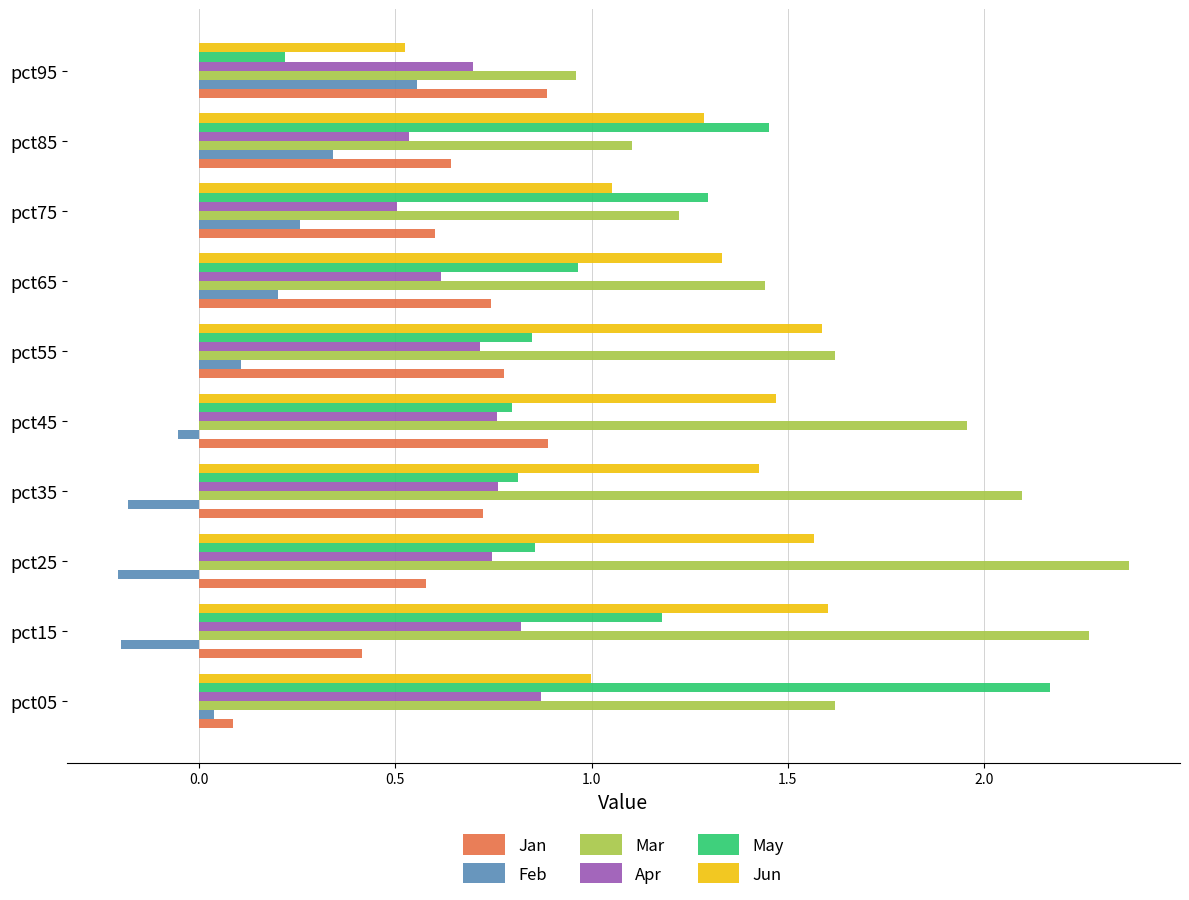

At how many categories does at least one series exceed 1?

9